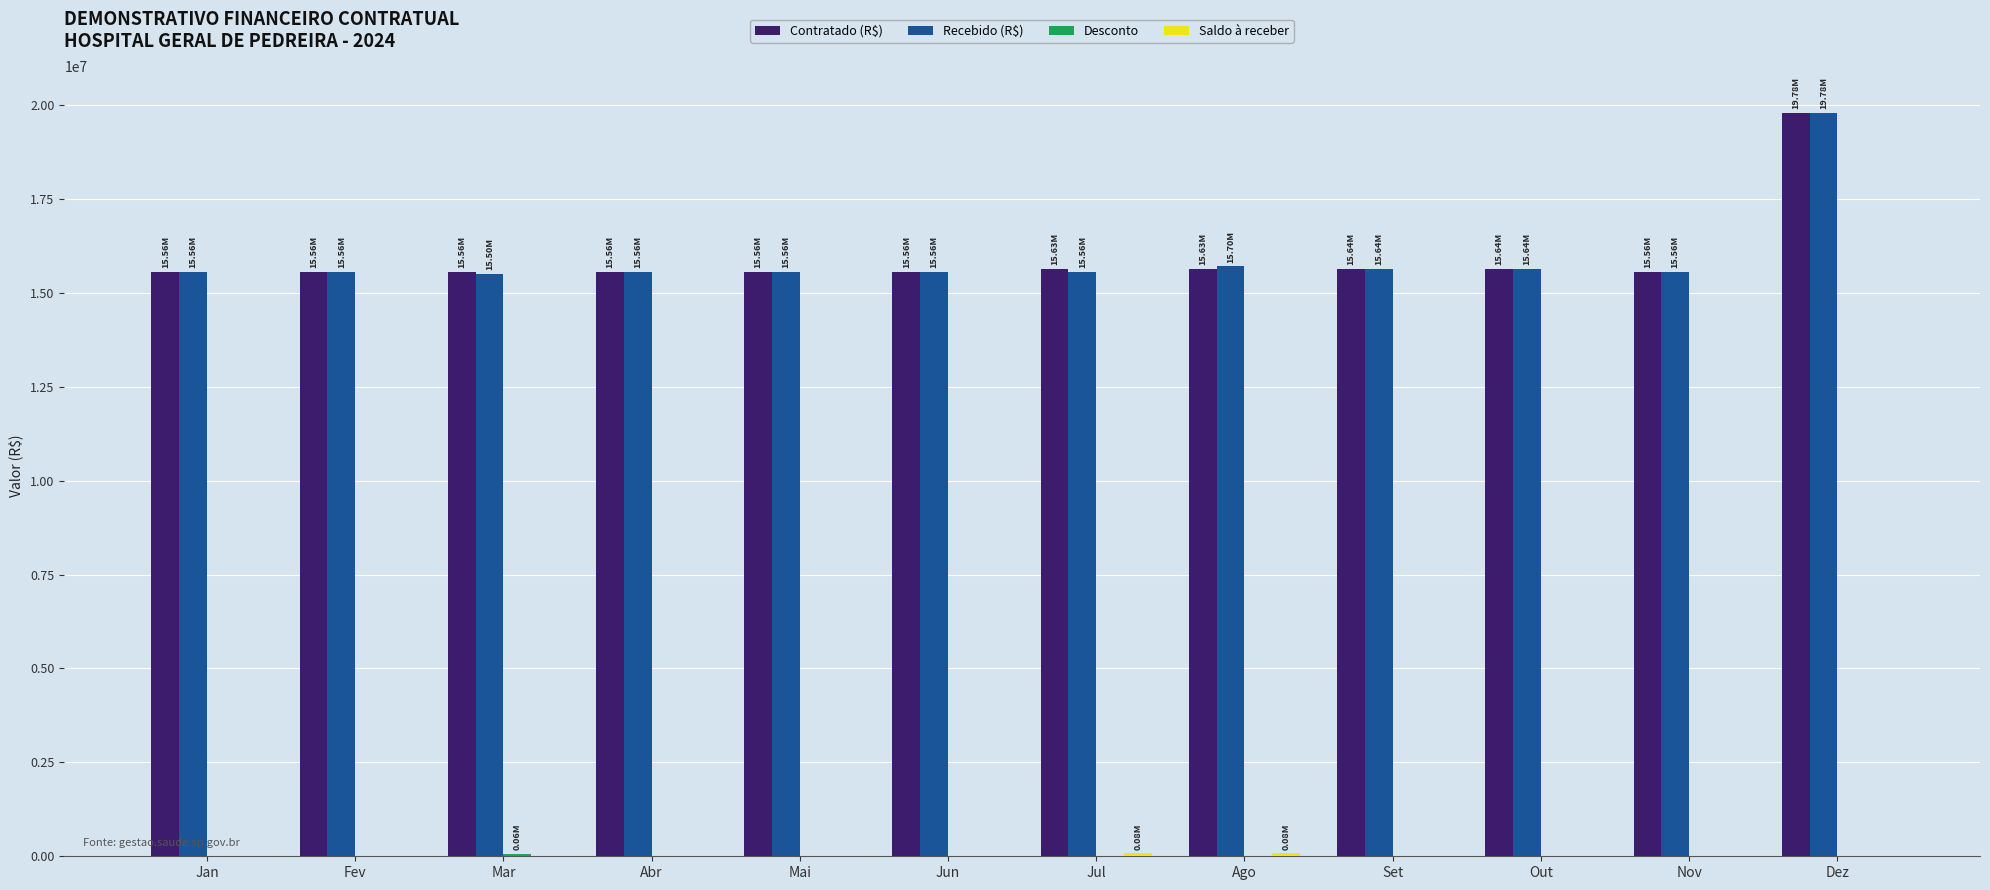

Are the bars grouped side by side (vs. stacked)?

Yes